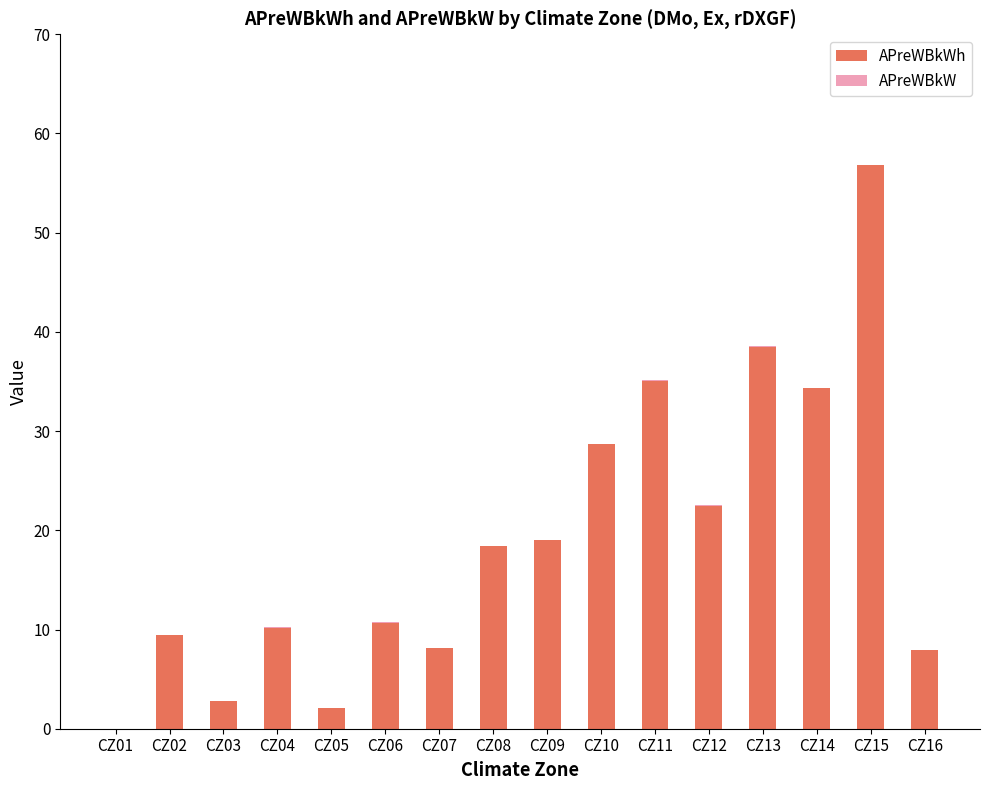

At which category is the sum across all series the highest?

CZ15